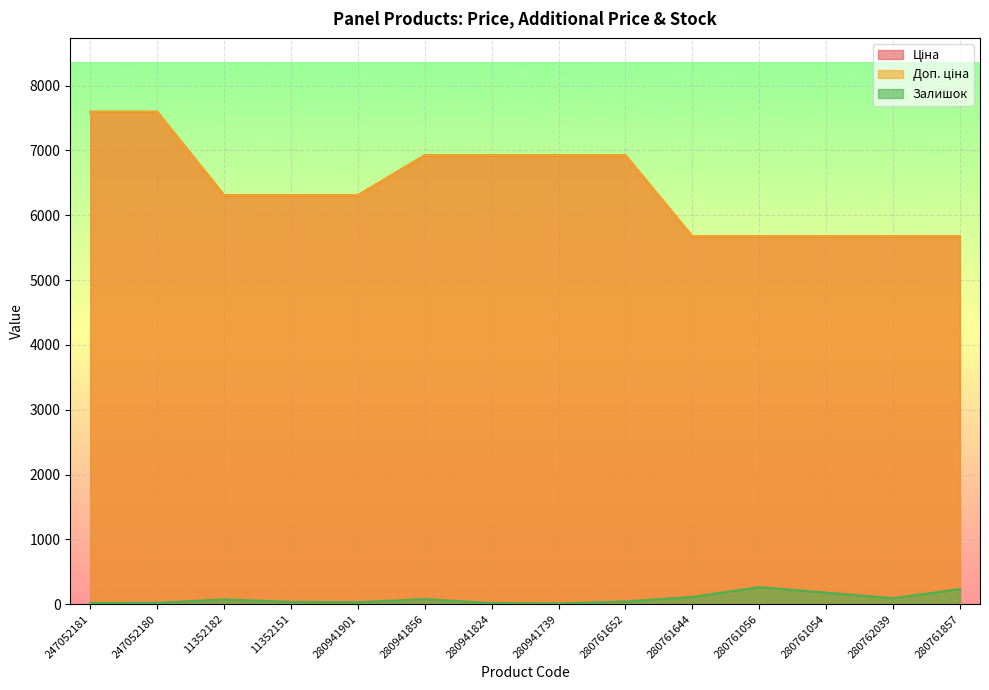

What is the value of the Доп. ціна point at the 13th from the left?

5673.8